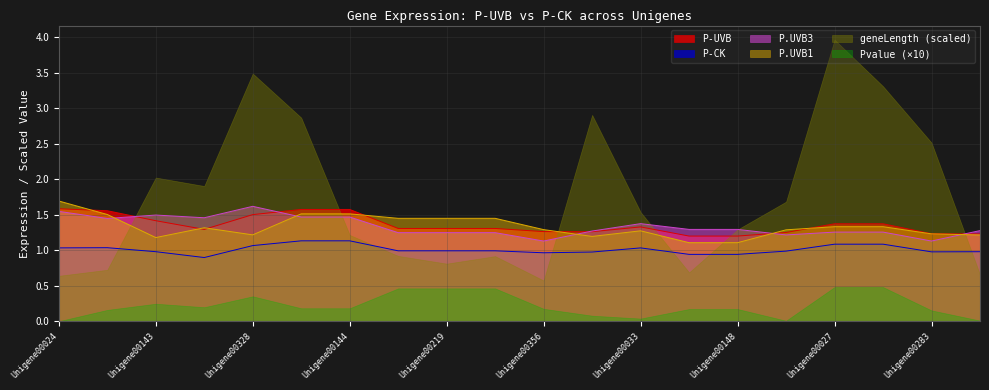

What is the sum of all P-CK values?

20.3